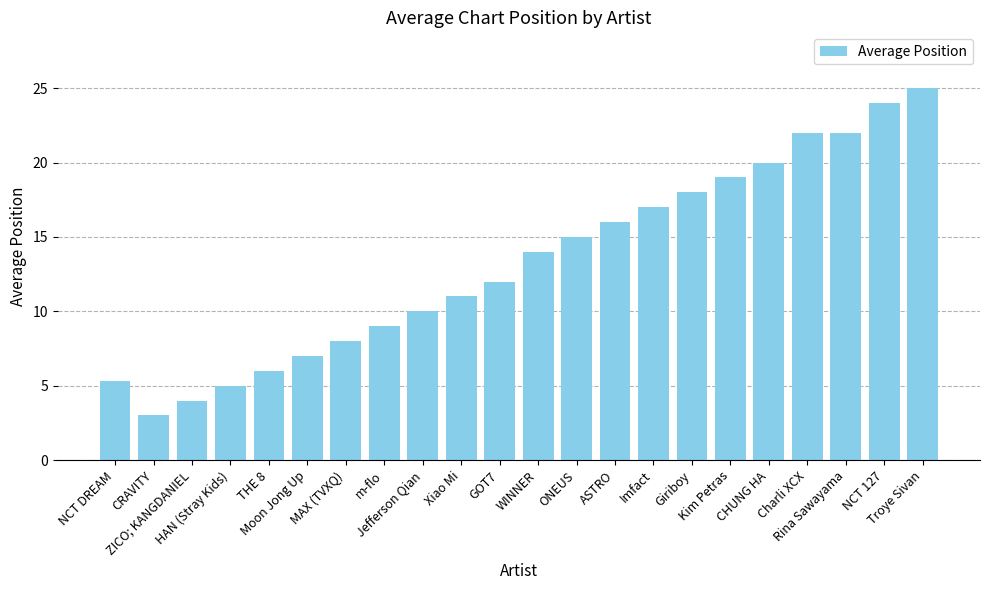

True or false: the data shows 6.2 at m-flo.

False